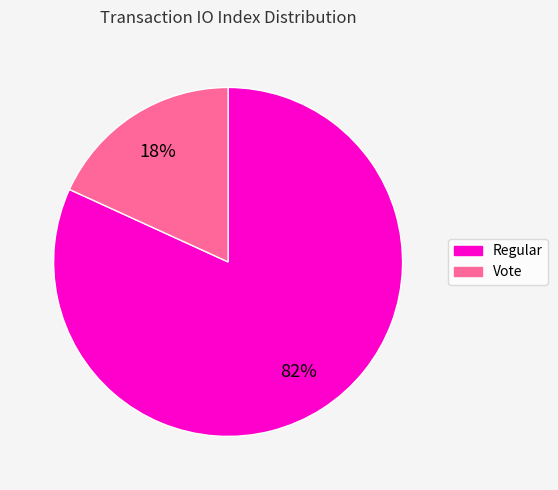

What percentage is the Regular slice, to the nearest percent?

82%